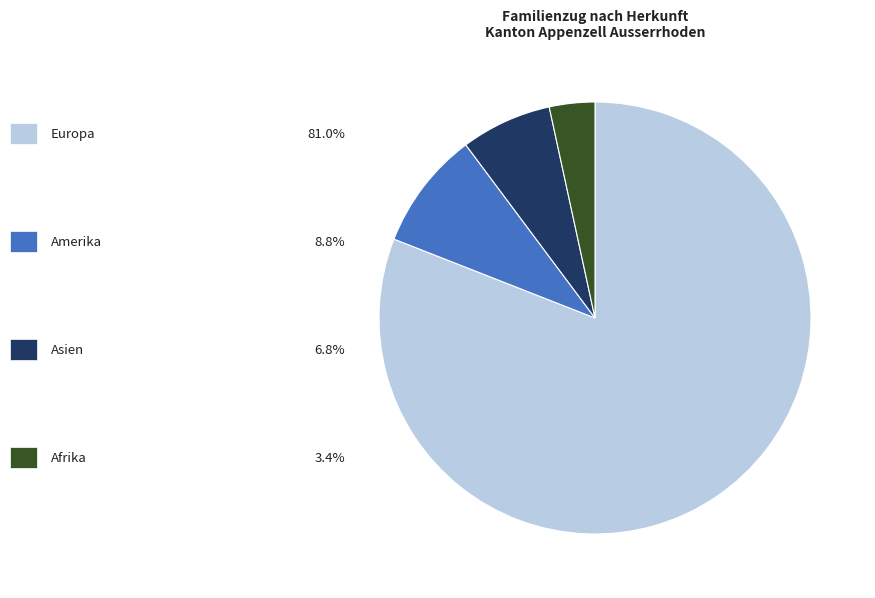

Is there a majority slice in this chart?

Yes